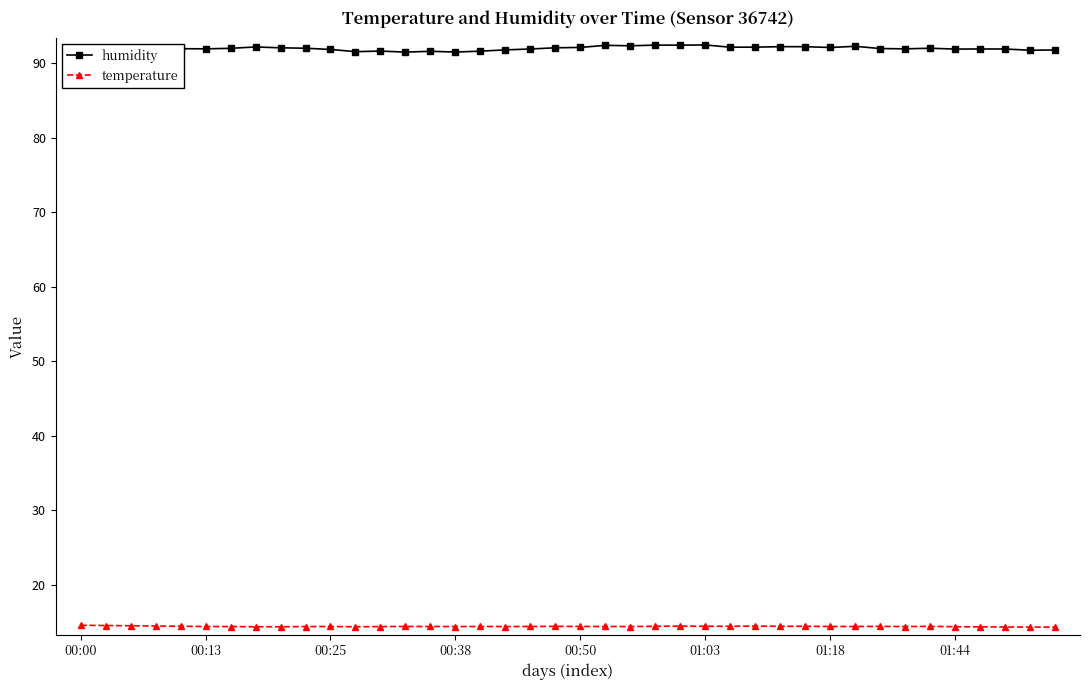

List the series in order of their peak value, lowest first.

temperature, humidity